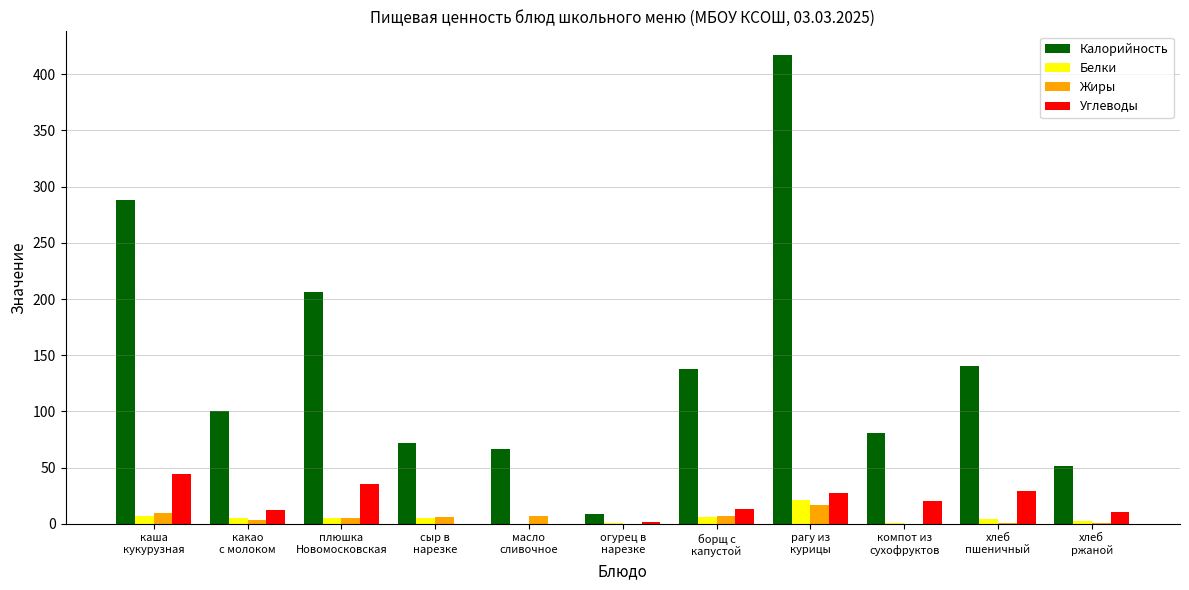

How many distinct data groups are displayed?

4